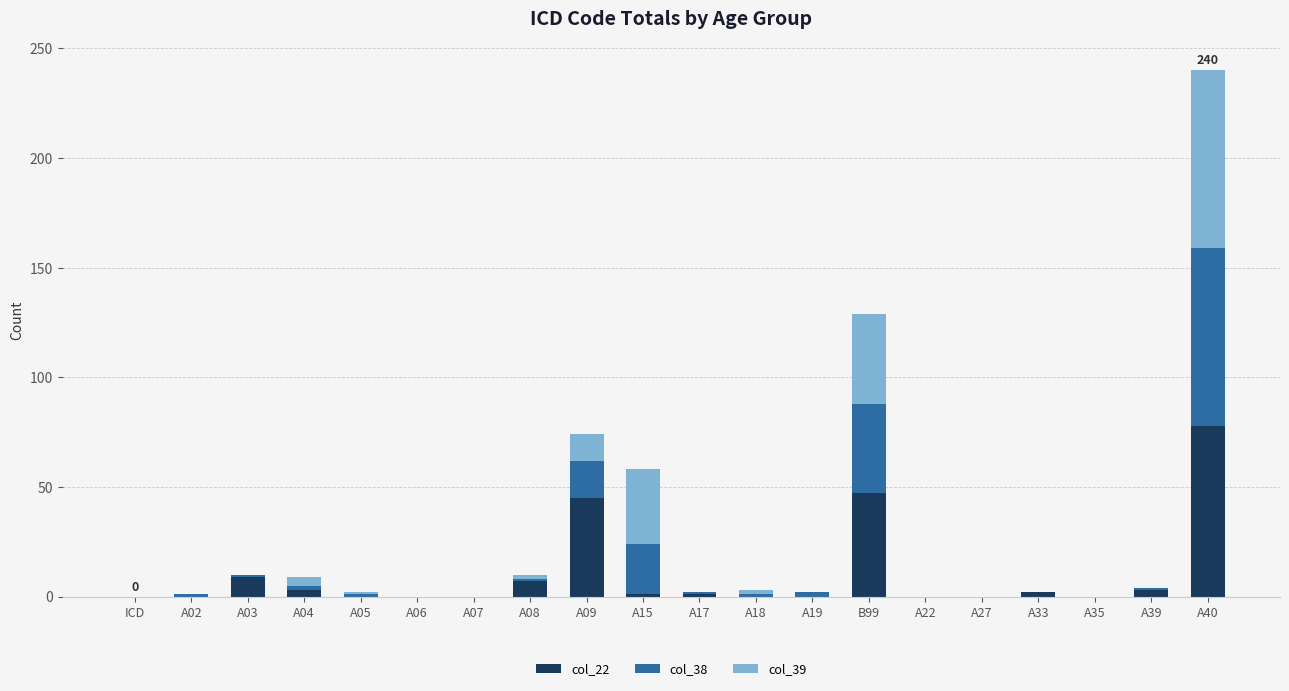

Which category has the highest value in the col_22 series?

A40